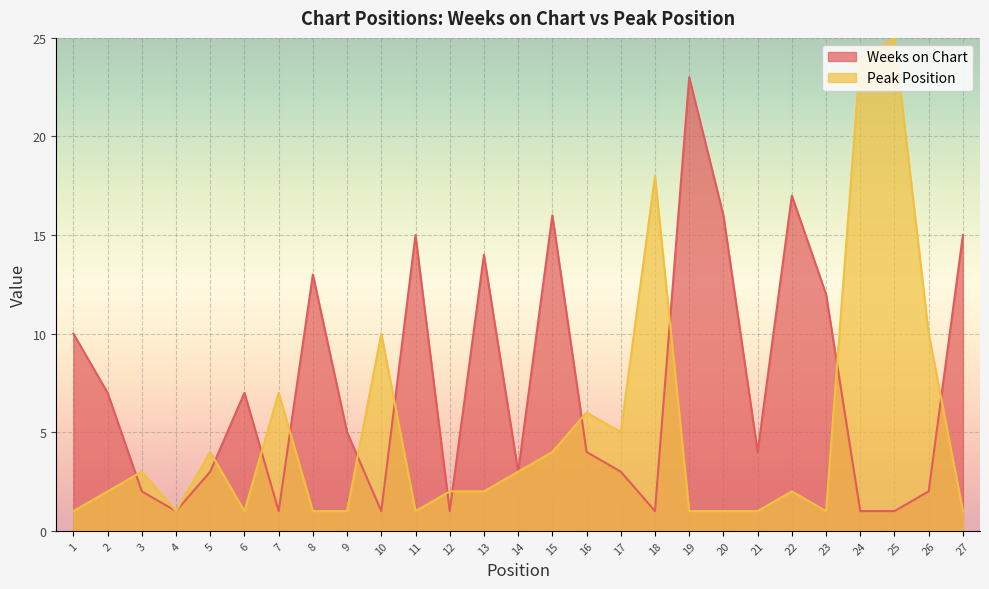

Rank the categories by Weeks on Chart value from highest to lowest.

19, 22, 15, 20, 11, 27, 13, 8, 23, 1, 2, 6, 9, 16, 21, 5, 14, 17, 3, 26, 4, 7, 10, 12, 18, 24, 25